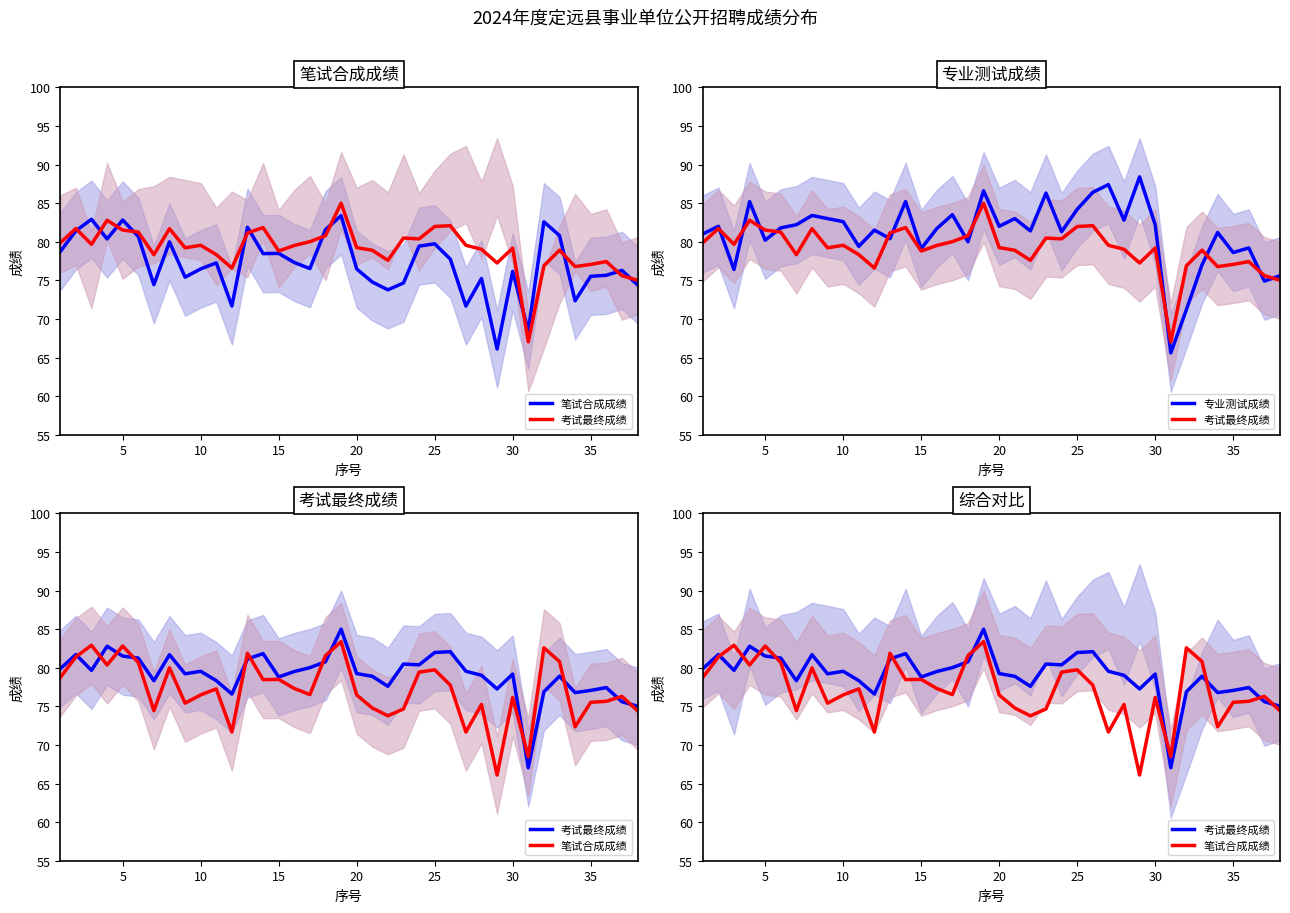

Is this an area chart (filled region under the line)?

No